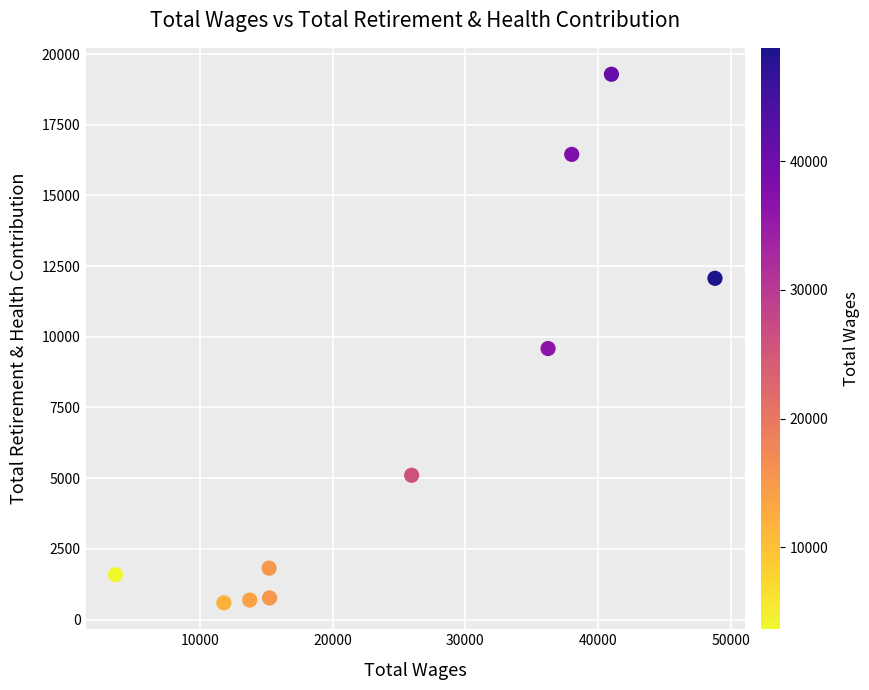

What is the average X value?

24961